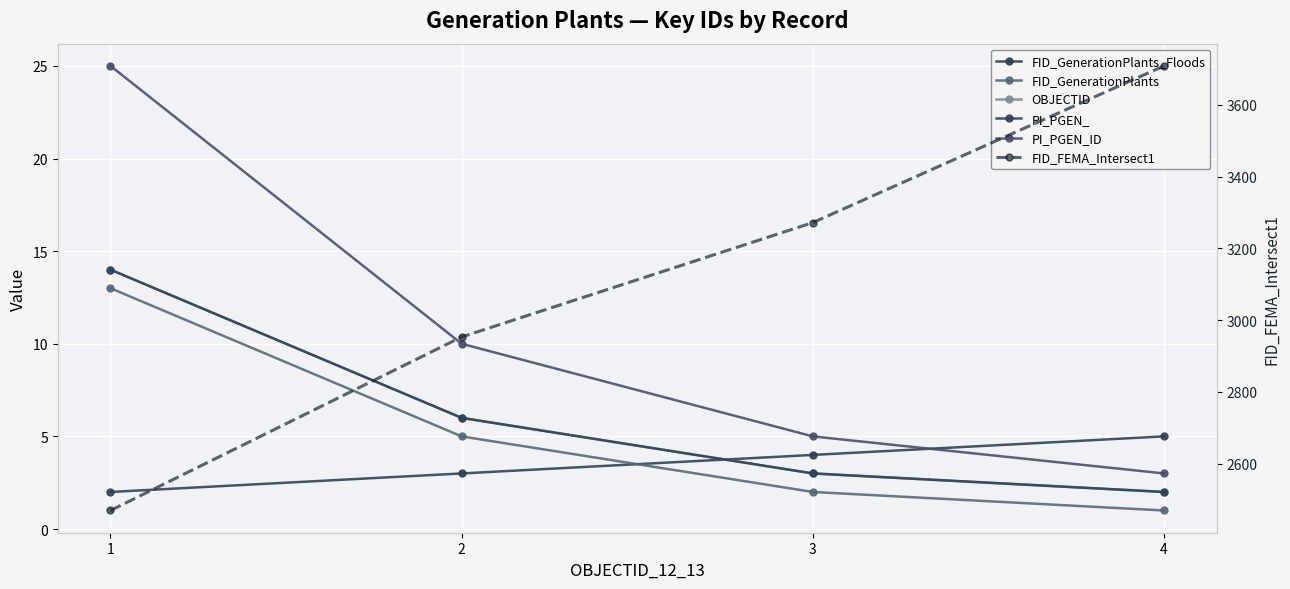

Is this an area chart (filled region under the line)?

No